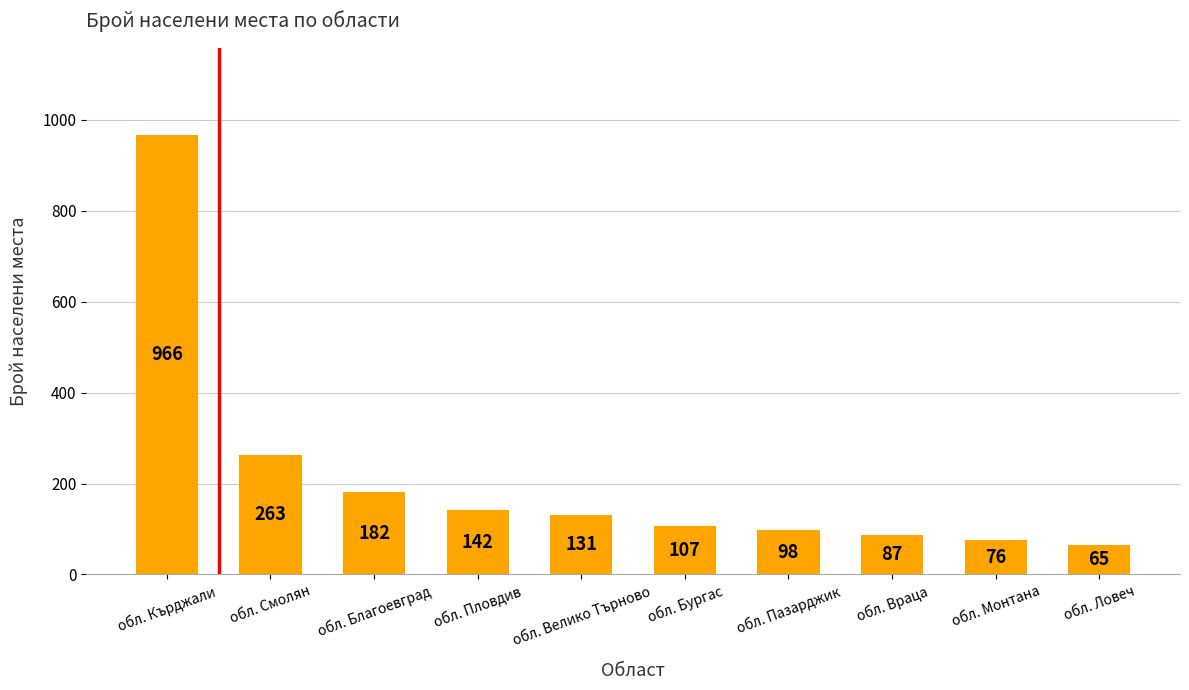

Between обл. Смолян and обл. Враца, which is larger?

обл. Смолян